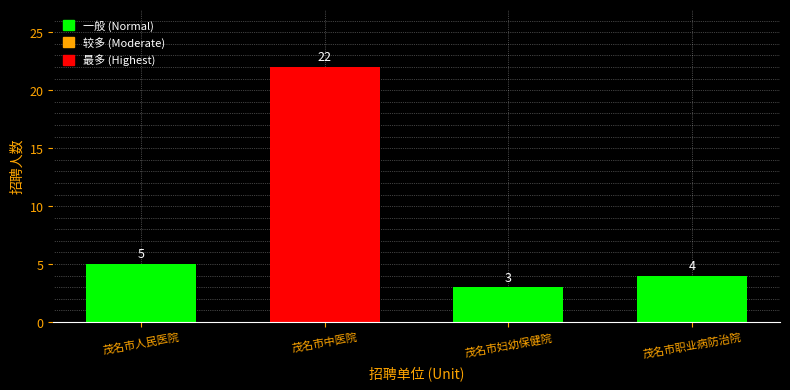

Reading left to right, what are all the values shown in this chart?

茂名市人民医院=5	茂名市中医院=22	茂名市妇幼保健院=3	茂名市职业病防治院=4